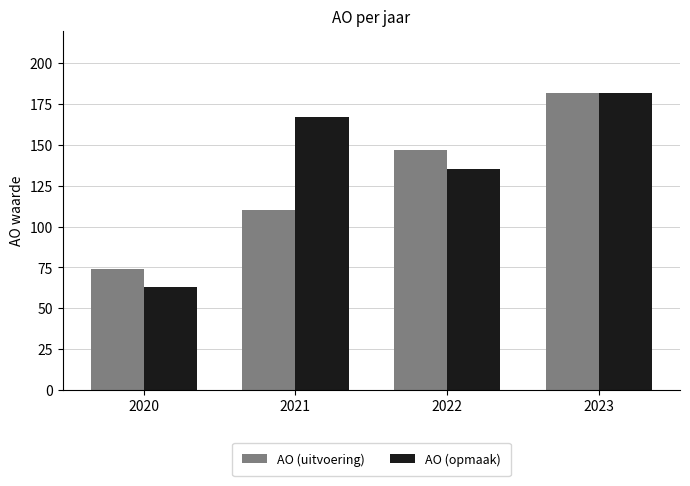

At which label is AO (uitvoering) closest to 128?

2021